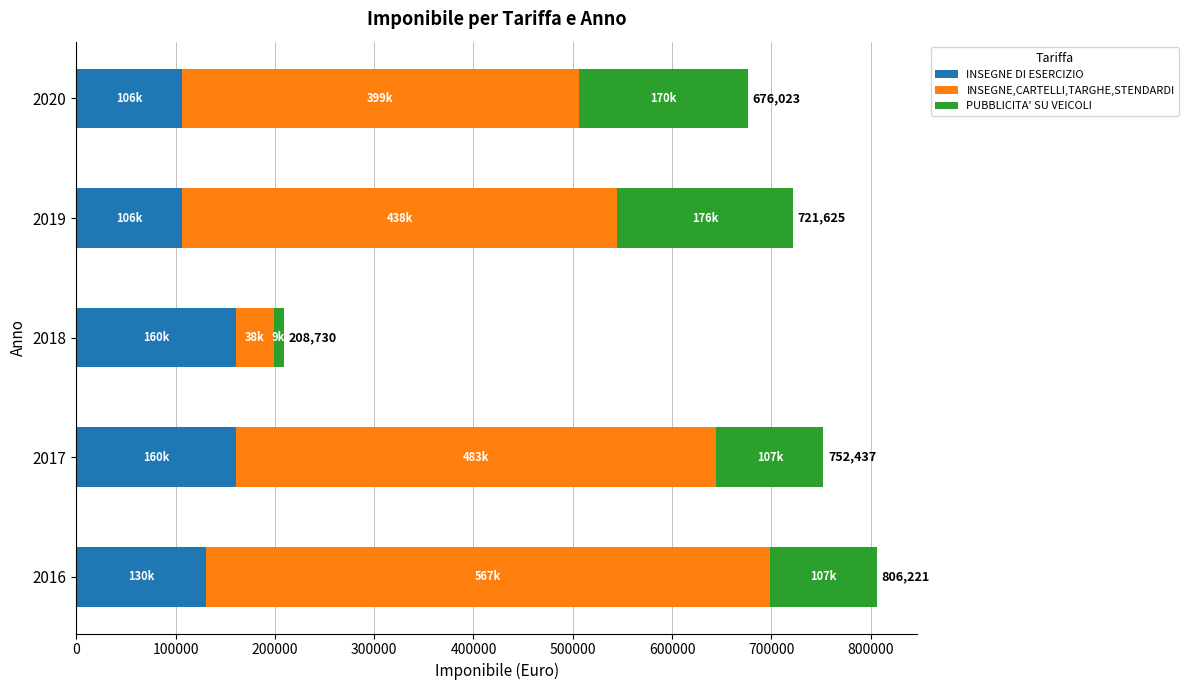

At which category is the sum across all series the highest?

2016